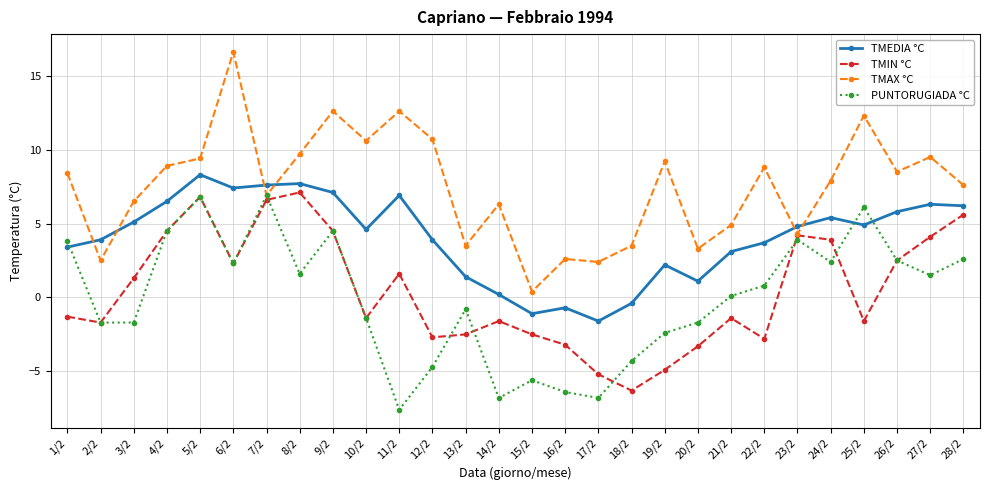

At which category is the sum across all series the highest?

5/2